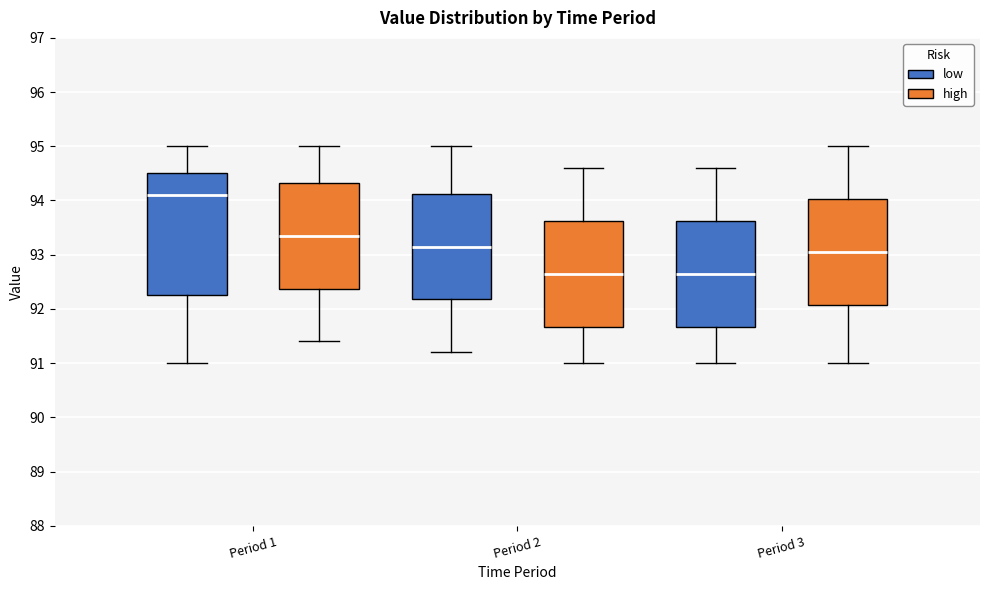

Where is the upper edge of the box for Period 2 (low) on the y-axis? The values are not printed on the chart, so give them approximately, as read against the axis.

94.1